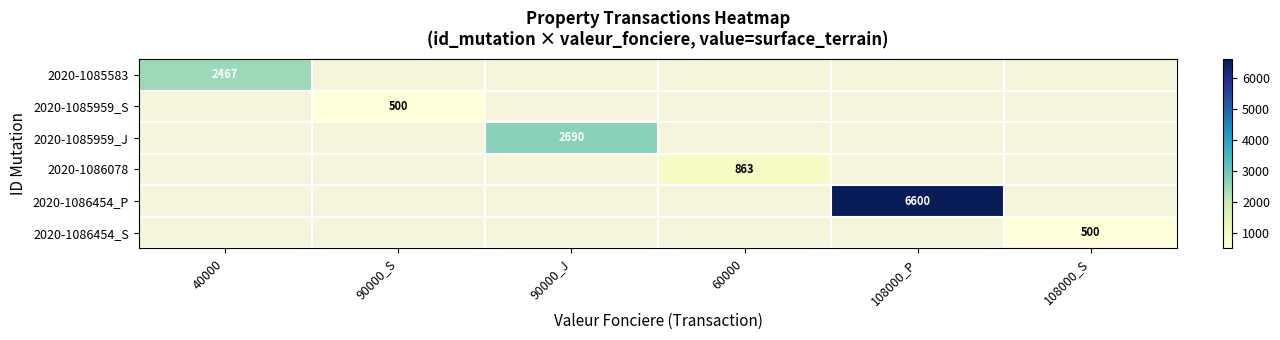

Which label corresponds to the smallest value in the chart?

90000_S